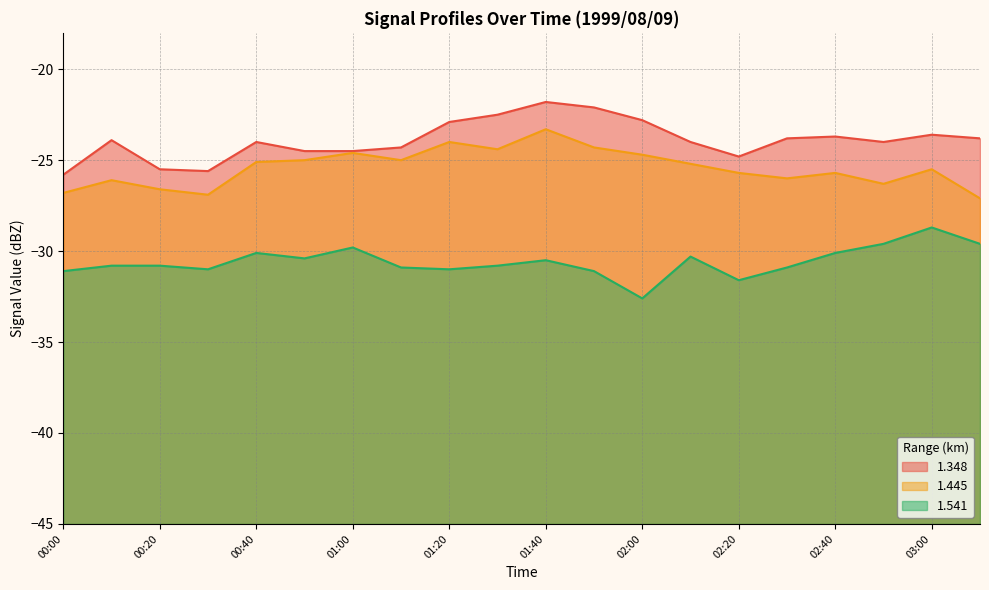

True or false: 1.348 has a value of -21.8 at 01:40.

True